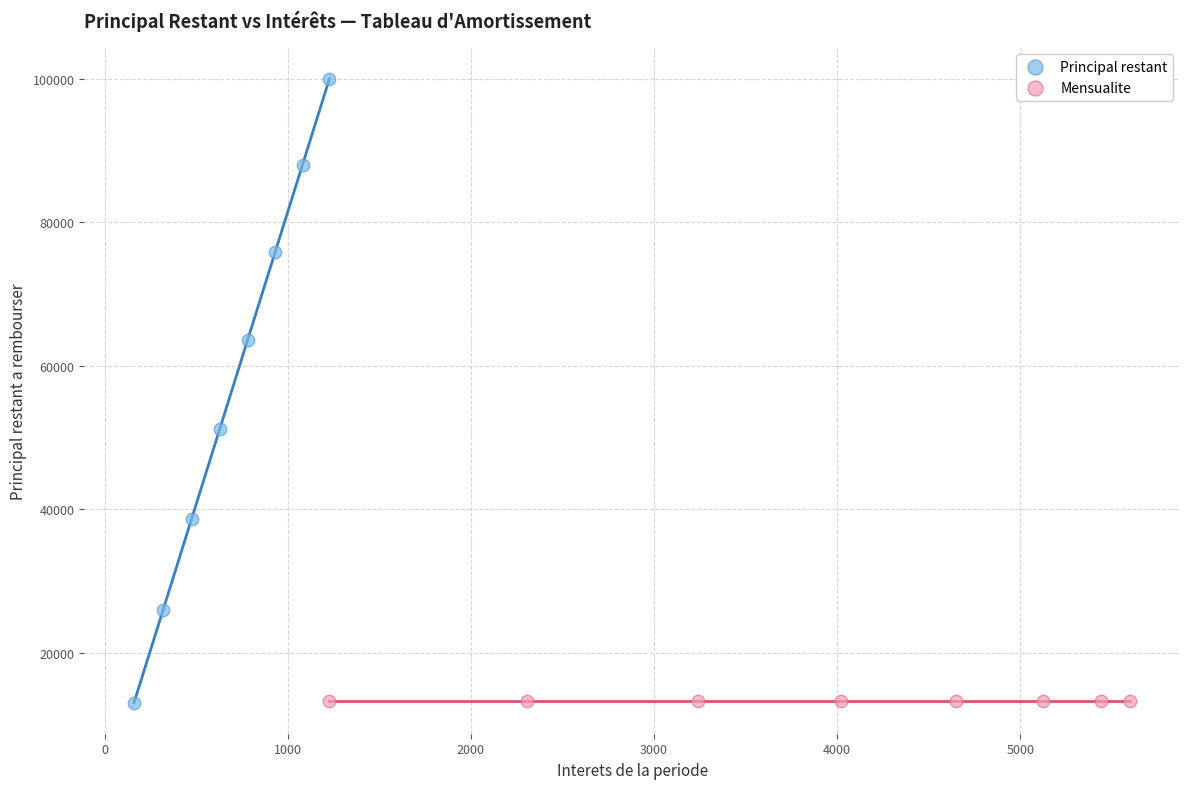

Which series contains the highest Y value?

Principal restant